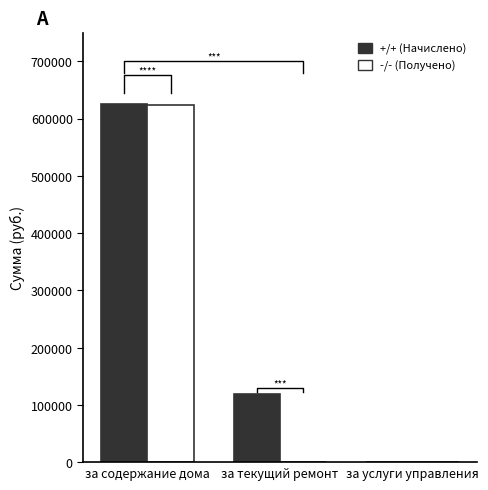

Rank the series at за содержание дома from lowest to highest value.

-/- (Получено), +/+ (Начислено)